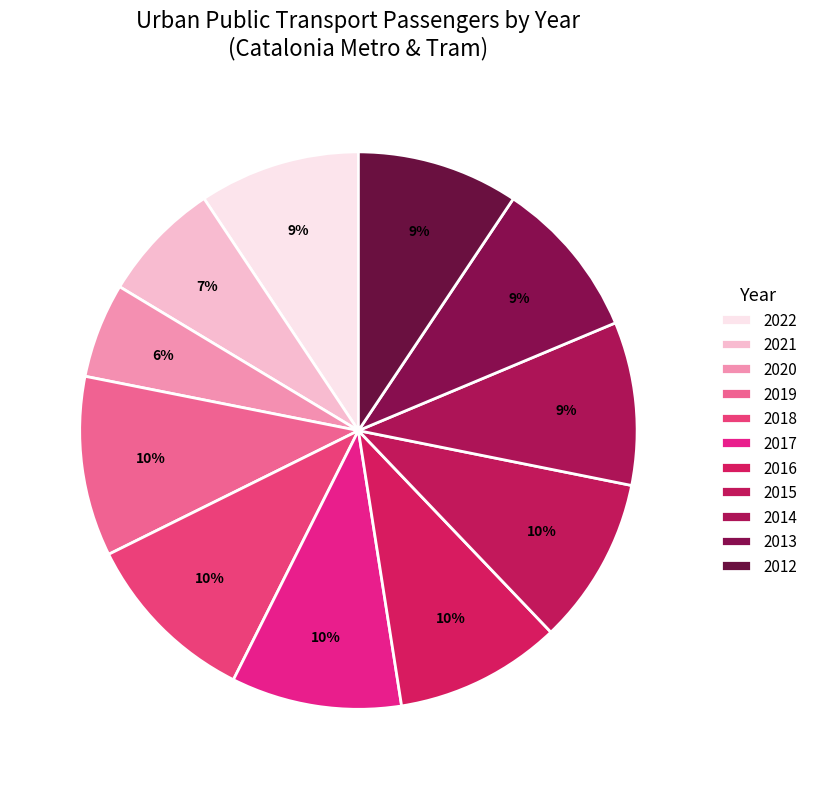

What is the total percentage of 2021 and 2015?

16.7%